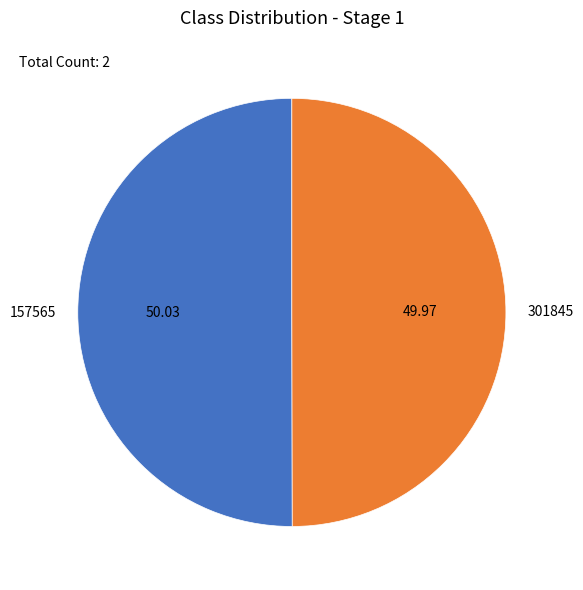

Combined, do 157565 and 301845 account for over 50%?

Yes